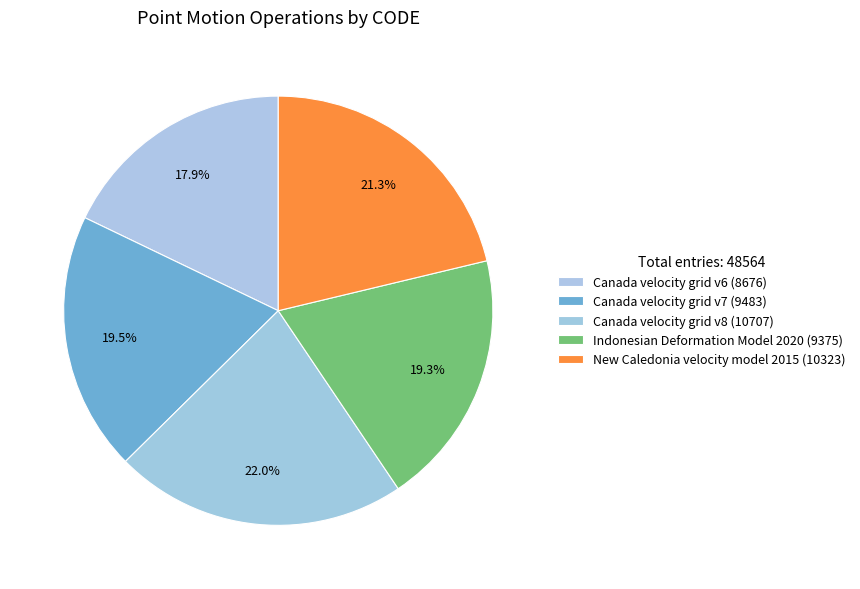

Count the number of slices in the pie.

5